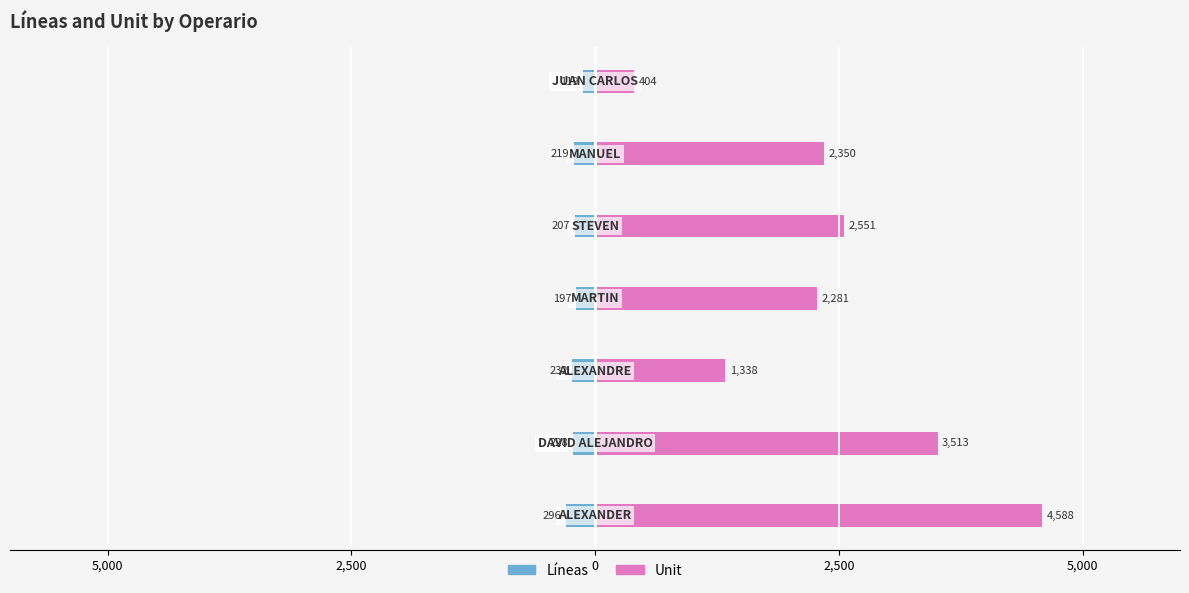

Is the value of Líneas at 5 greater than the value of Unit at 2,500?

No